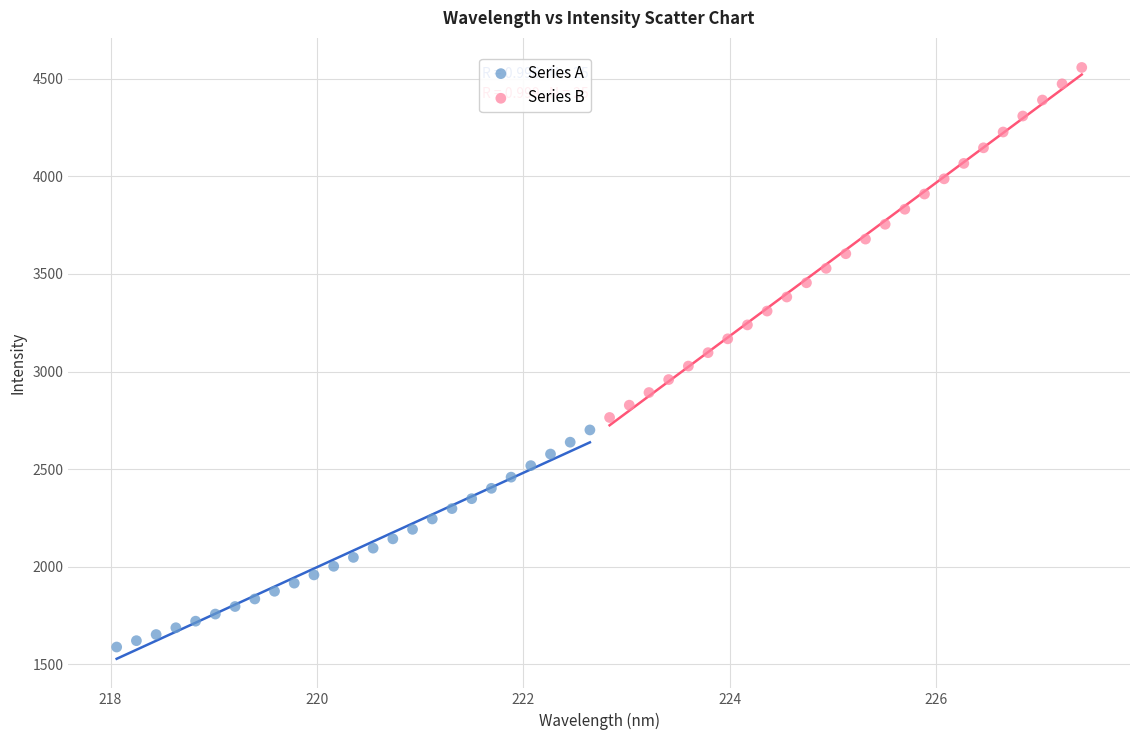

Which series has the widest spread of Y values?

Series B